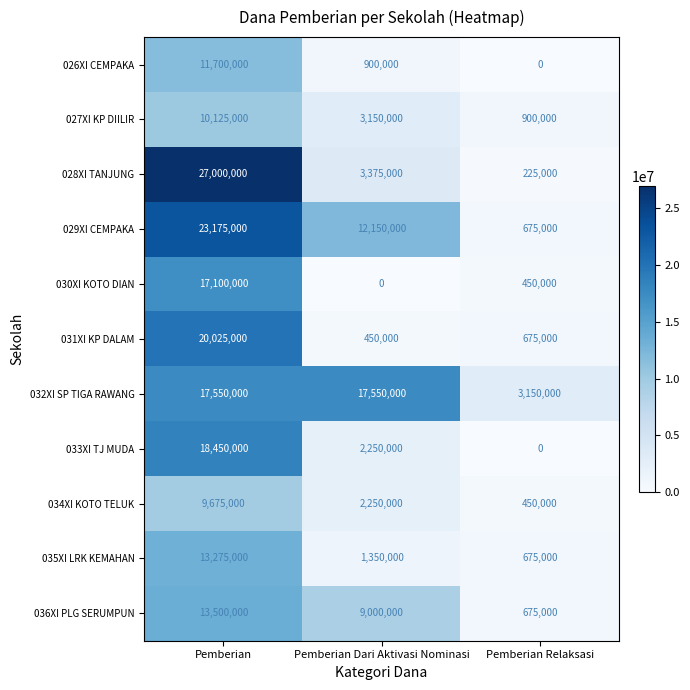

At which label does 027XI KP DIILIR first exceed 3150000?

Pemberian